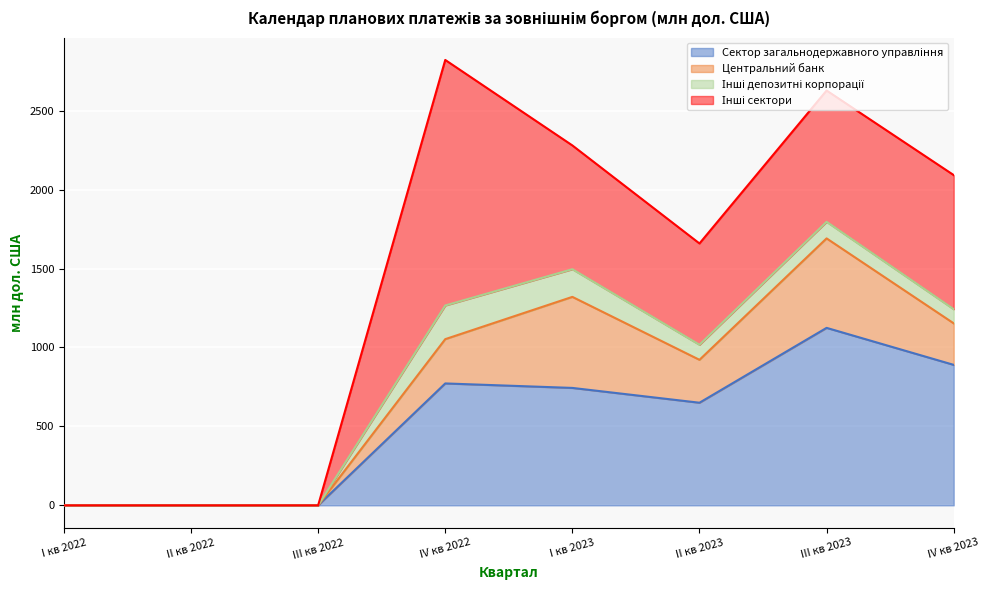

Reading left to right, what are all the values shown in this chart?

Сектор загальнодержавного управління: 0.0	0.0	0.0	772.2	743.8	650.1	1124.3	889.9
Центральний банк: 0.0	0.0	0.0	280.6	576.8	271.8	566.8	263.0
Інші депозитні корпорації: 0.0	0.0	0.0	213.4	175.3	95.5	105.2	89.6
Інші сектори: 0.0	0.0	0.0	1555.3	784.1	641.5	831.6	849.6